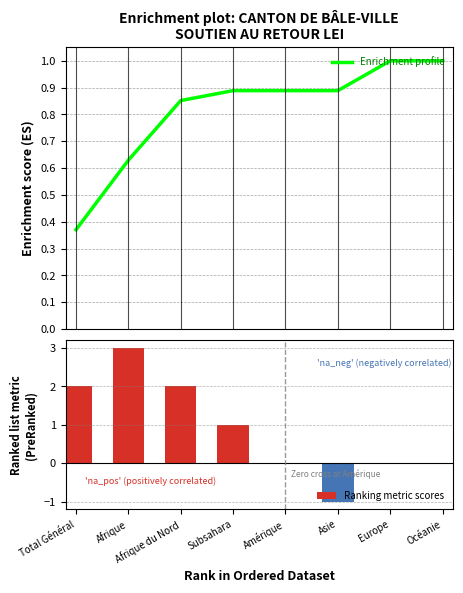

Which series has the largest total across all categories?

Ranking metric scores